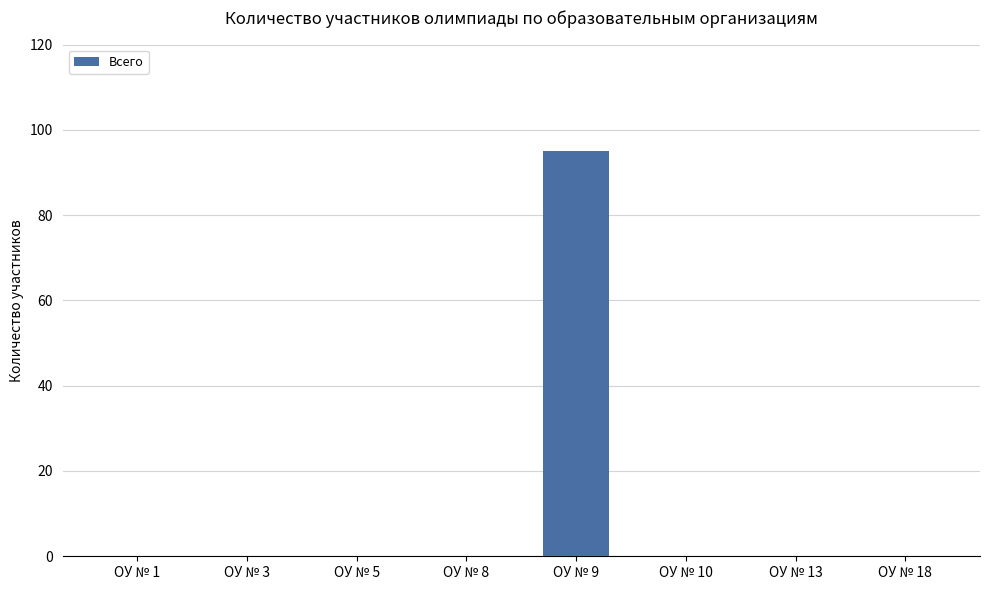

What is the change in value from ОУ № 5 to ОУ № 9?

+95